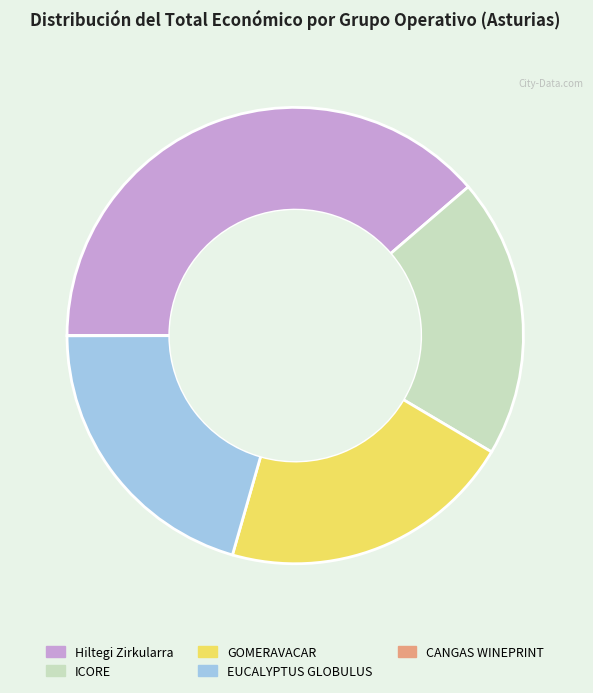

Which category has the smallest portion of the pie?

CANGAS WINEPRINT